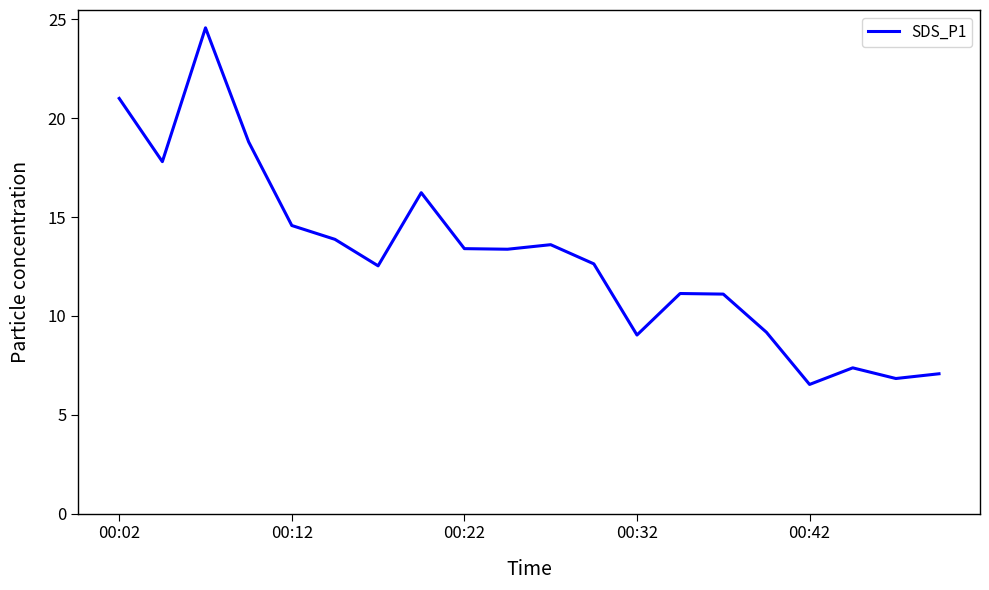

What is the minimum value shown in the chart?

6.5